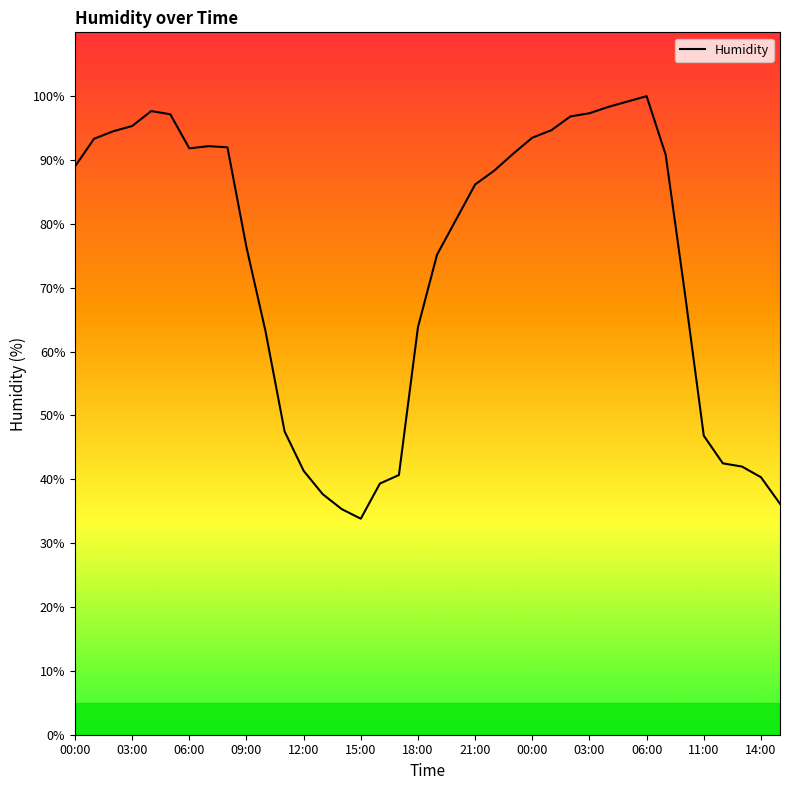

What is the minimum value shown in the chart?

33.8